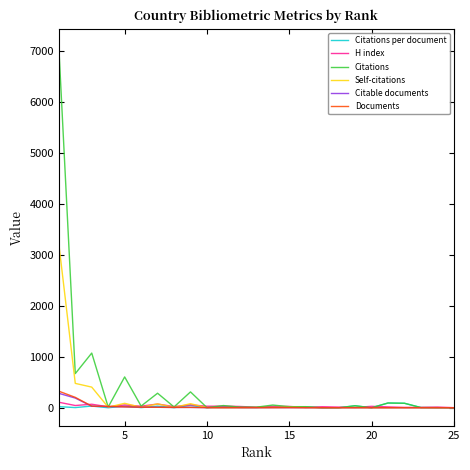

What is the greatest value displayed?

7083.0